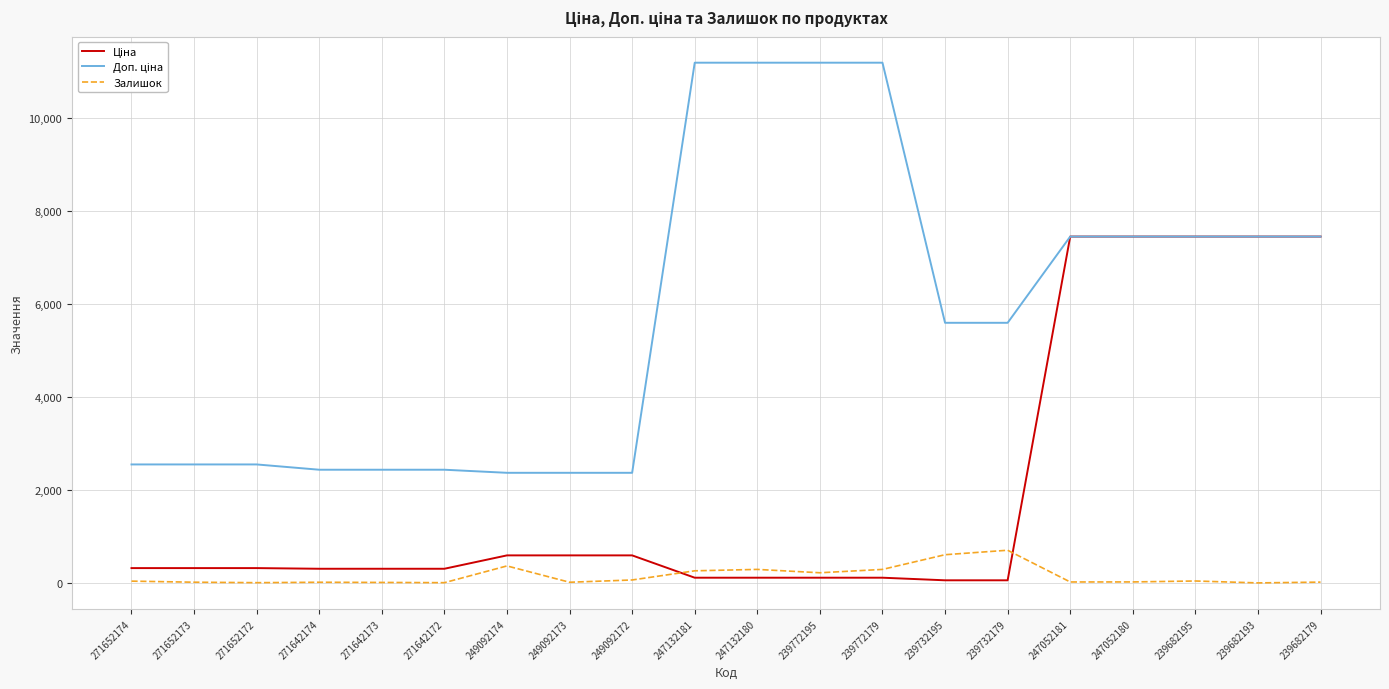

How many lines are shown in the chart?

3